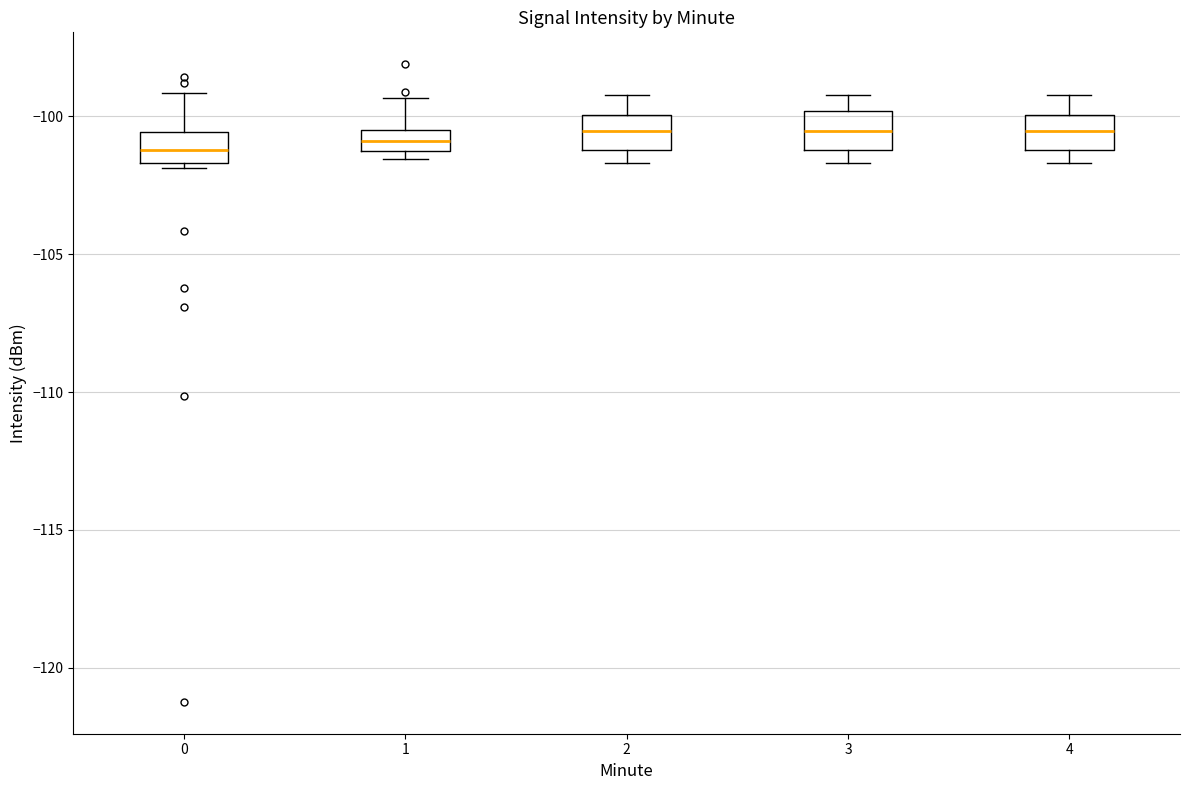

Reading left to right, transcribe this box plot: for each box, give where its median line is, the range the box spans, and where its two whiskers end, as read against the y-axis. The values are not printed on the chart, so give them approximately, as read against the axis.

0: median -101.0, box -101.5 to -100.5, whiskers -102.0 to -99.0
1: median -101.0, box -101.5 to -100.5, whiskers -101.5 (just below the box's lower edge) to -99.5
2: median -100.5, box -101.0 to -100.0, whiskers -101.5 to -99.0
3: median -100.5, box -101.0 to -100.0, whiskers -101.5 to -99.0
4: median -100.5, box -101.0 to -100.0, whiskers -101.5 to -99.0